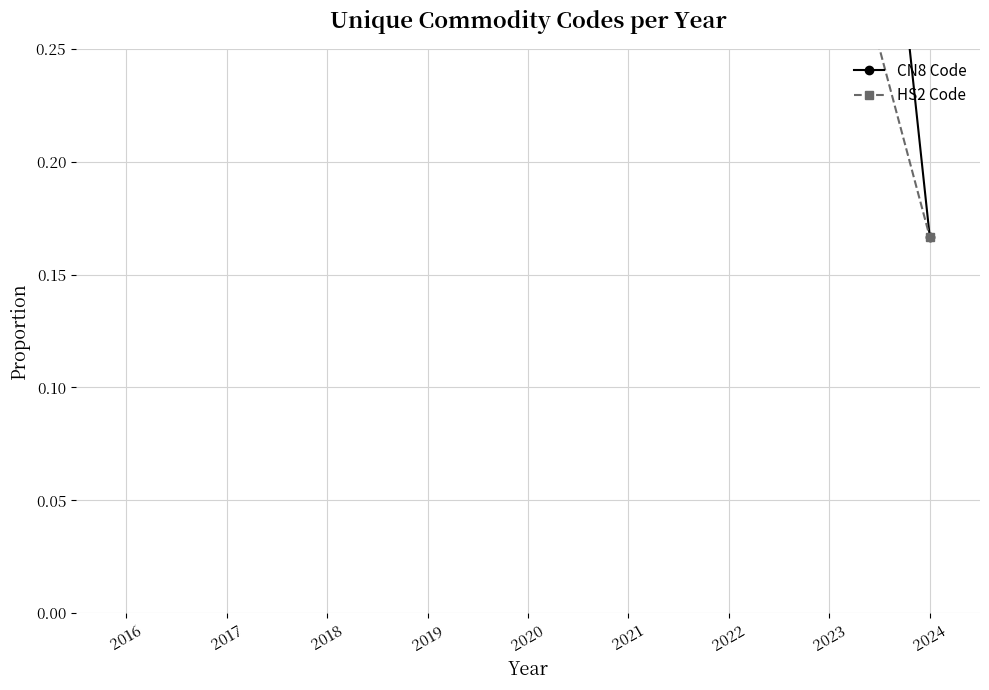

What is the spread (max minus min) of values at 2017?

0.2